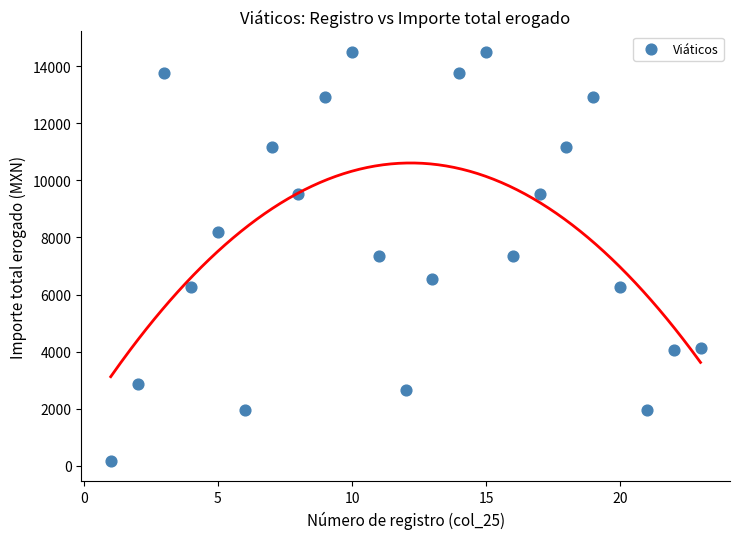

What is the range of Y values (max minus min)?

14327.0